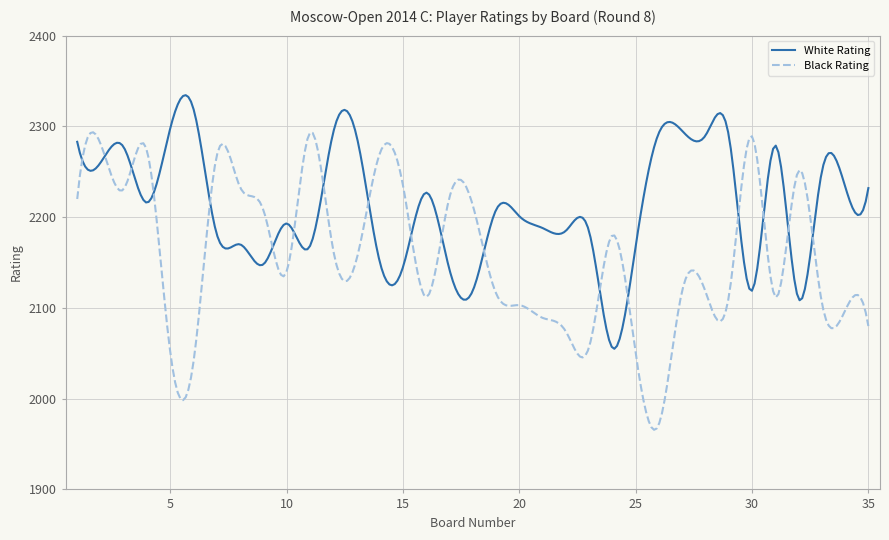

What is the lowest value of the Black Rating series?

1965.7